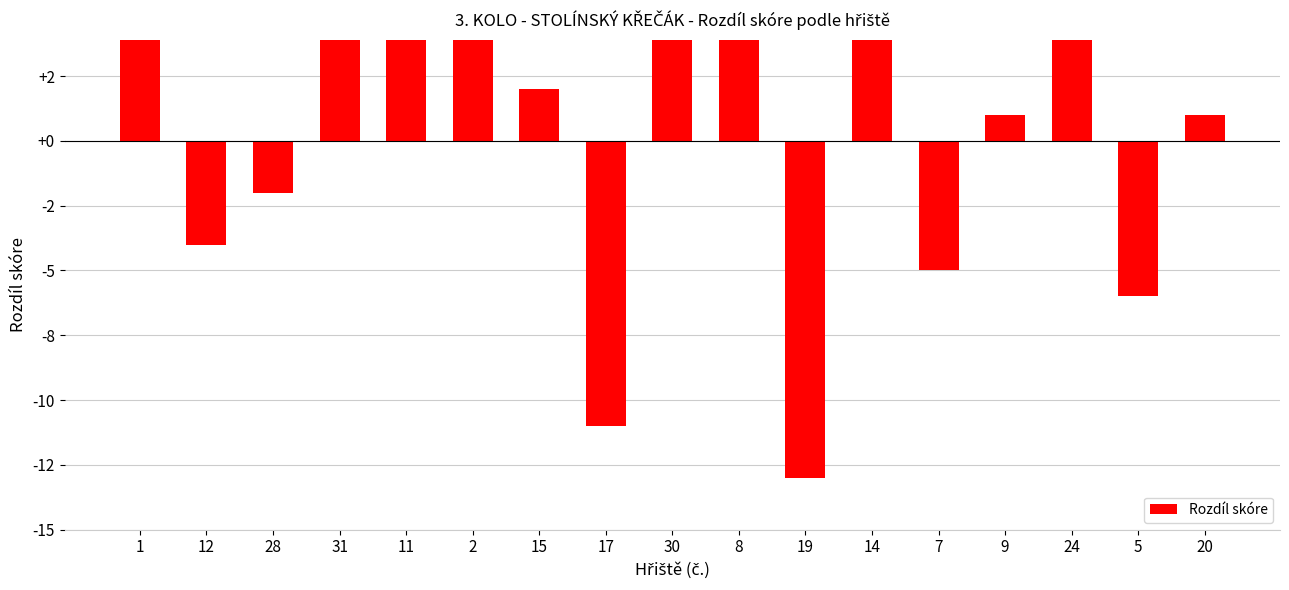

Is it true that the value at 8 is 4?

False